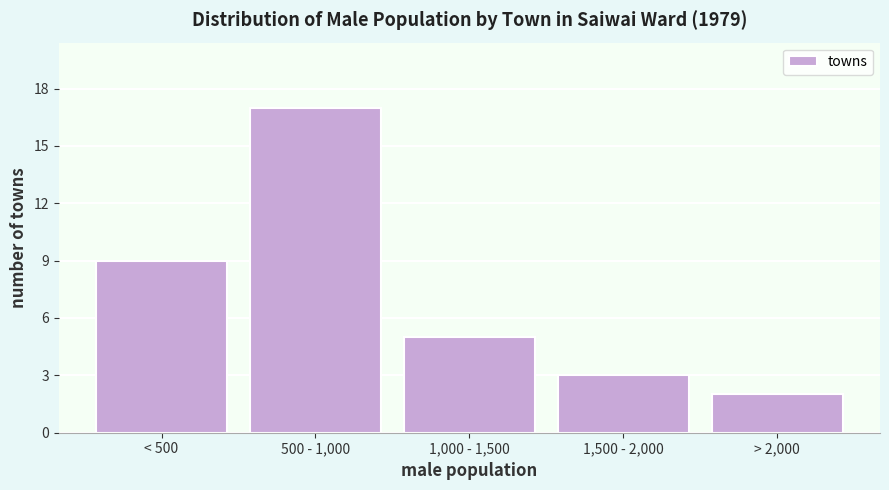

Reading left to right, list all the values displayed in this chart.

< 500=9	500 - 1,000=17	1,000 - 1,500=5	1,500 - 2,000=3	> 2,000=2